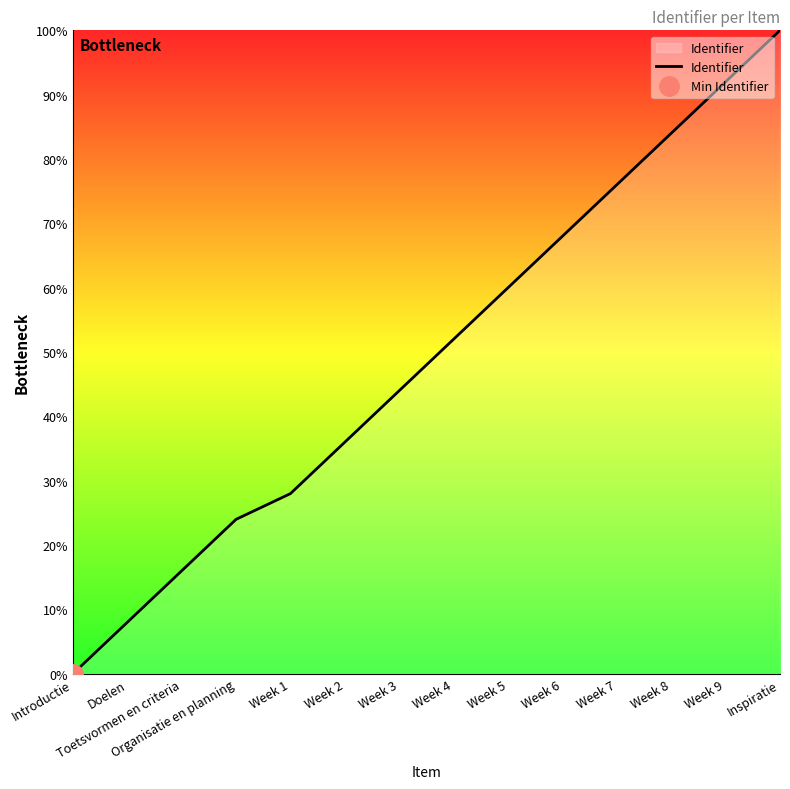

How many data points does each series have?

14